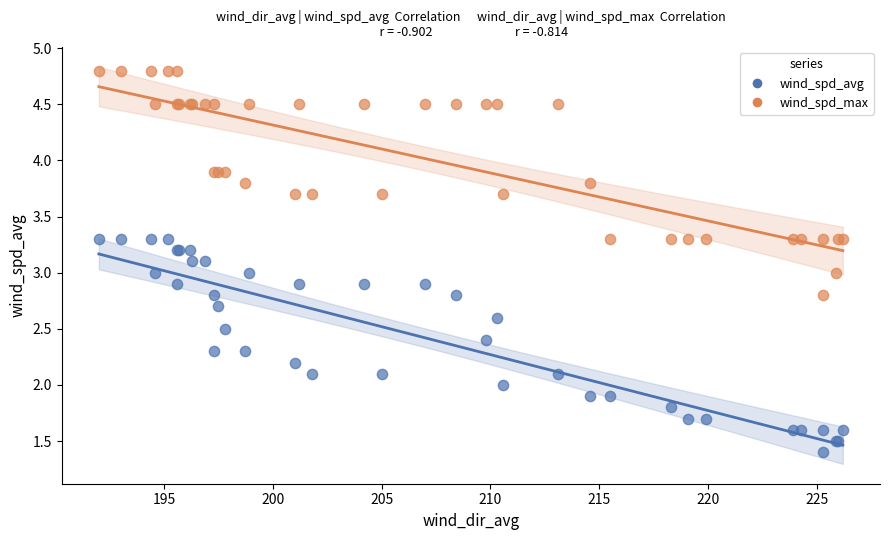

Which series has the widest spread of Y values?

wind_spd_max